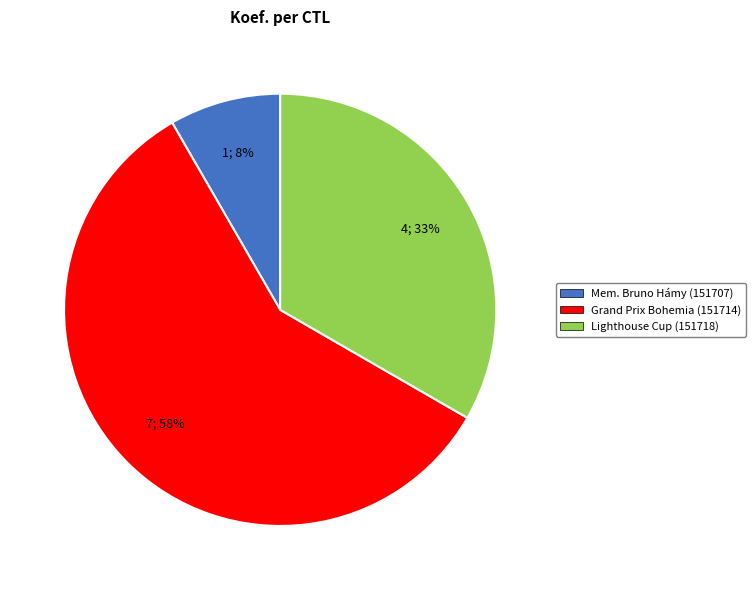

Is there a majority slice in this chart?

Yes